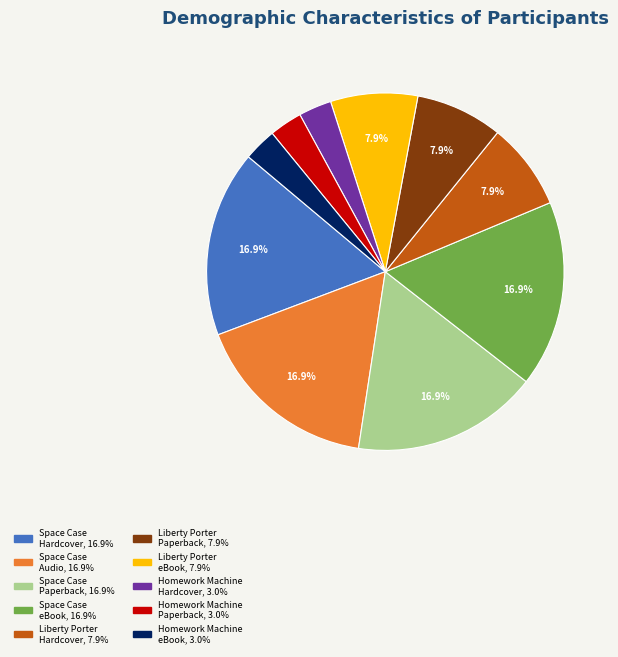

Does any single category account for the majority?

No